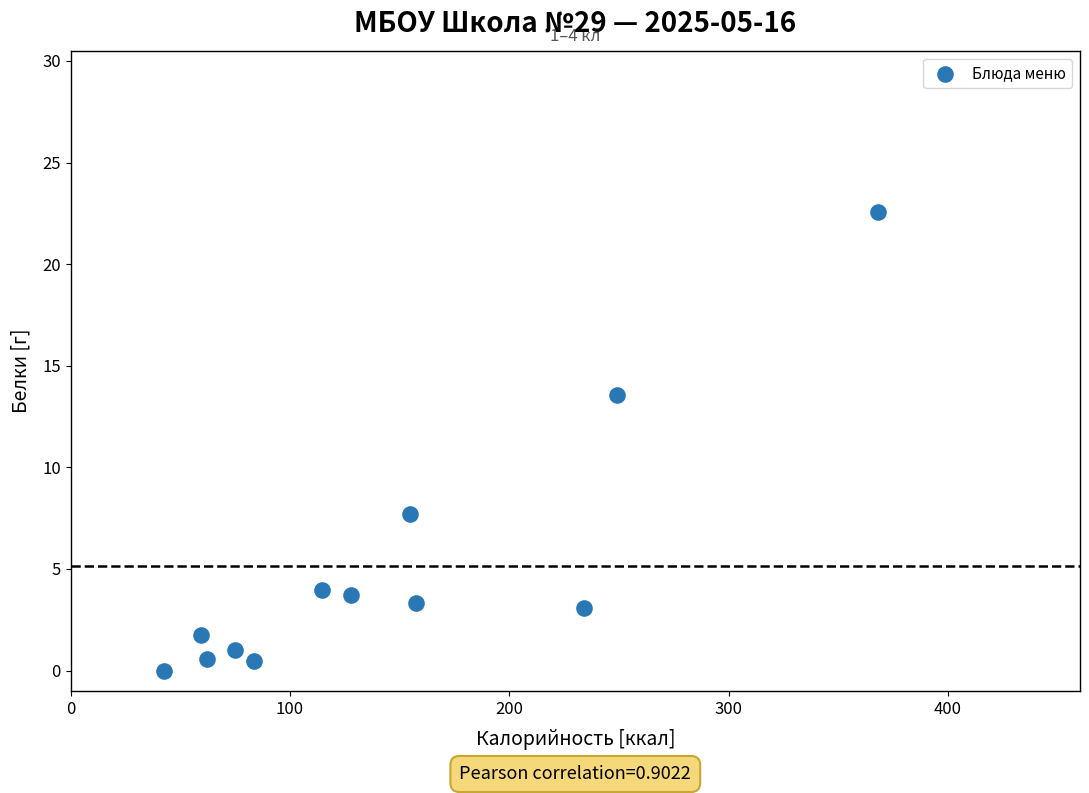

What is the range of X values (max minus min)?

325.8